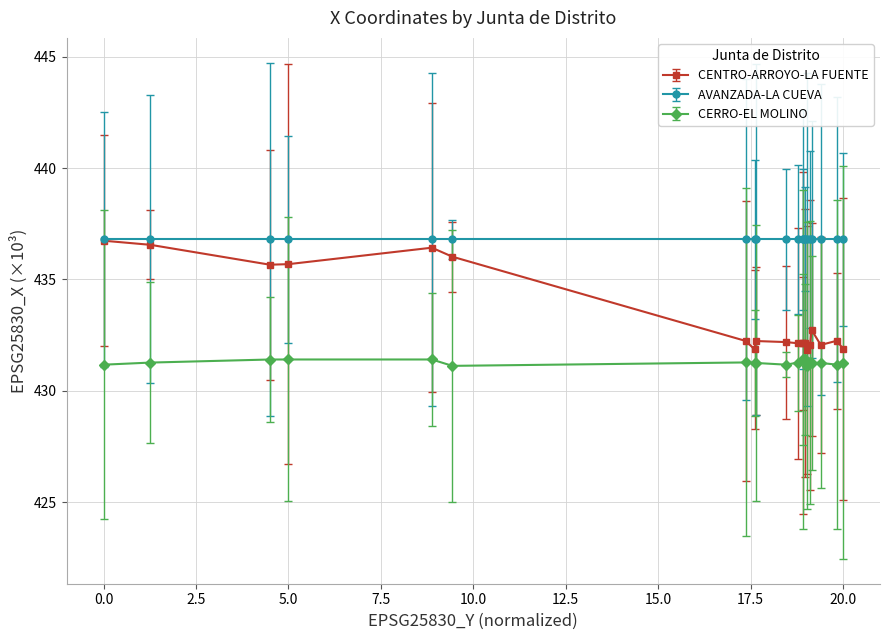

True or false: AVANZADA-LA CUEVA and CERRO-EL MOLINO intersect in this chart.

False